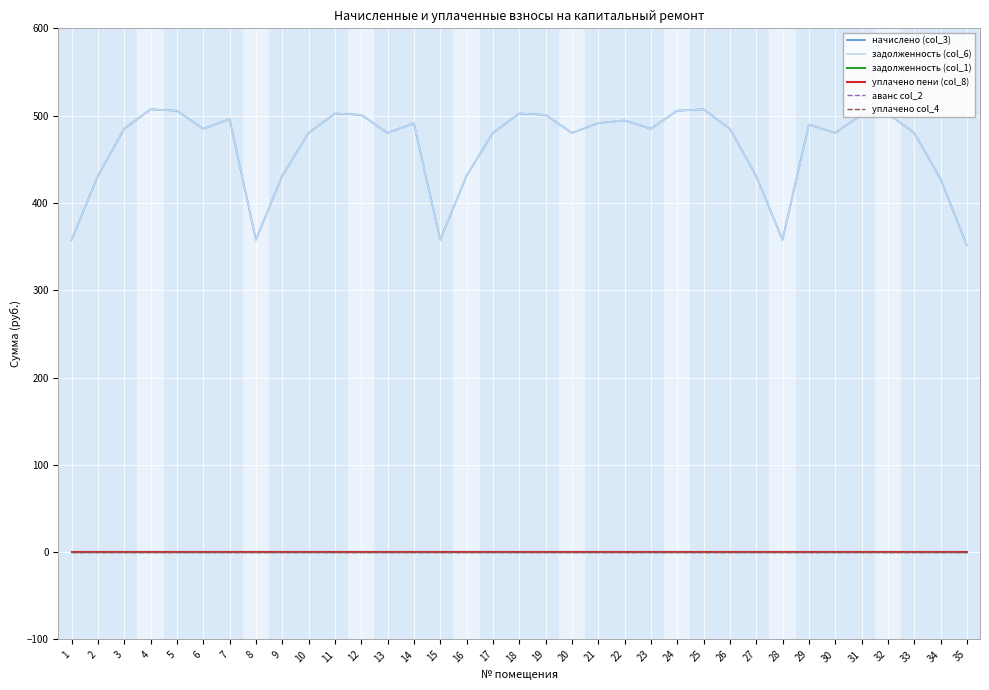

Where is начислено (col_3) nearest to the value 429?

34